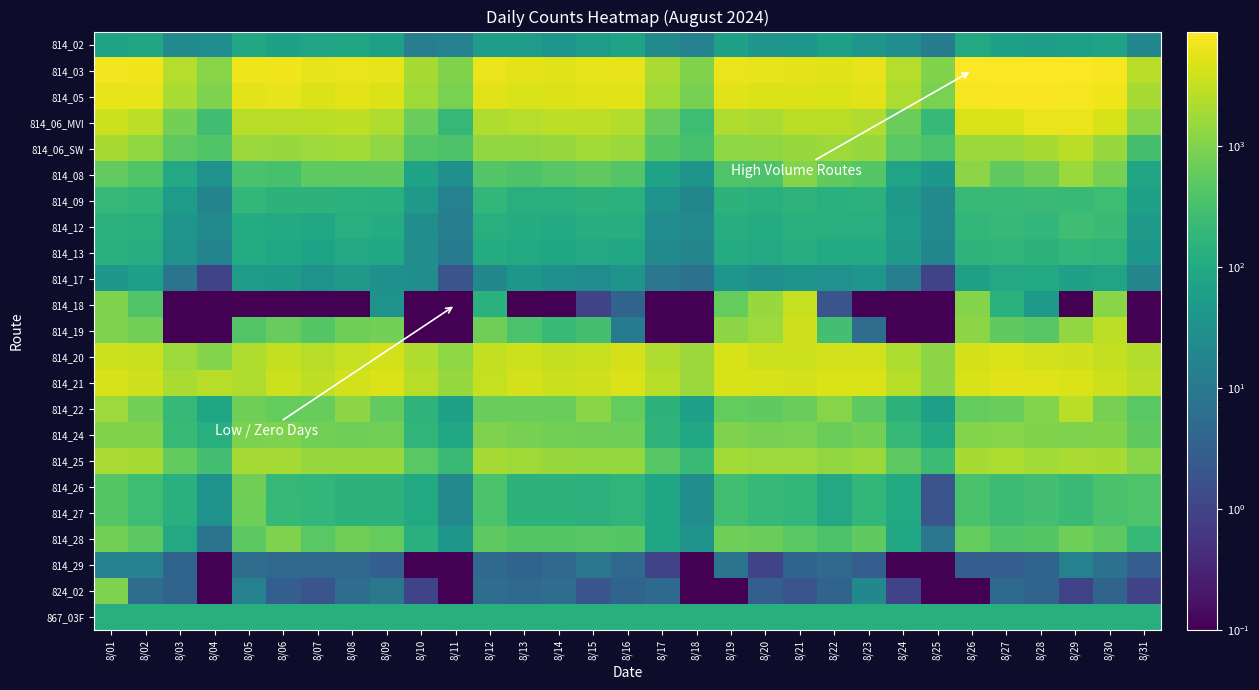

What is the spread (max minus min) of values at 8/08?

6306.9